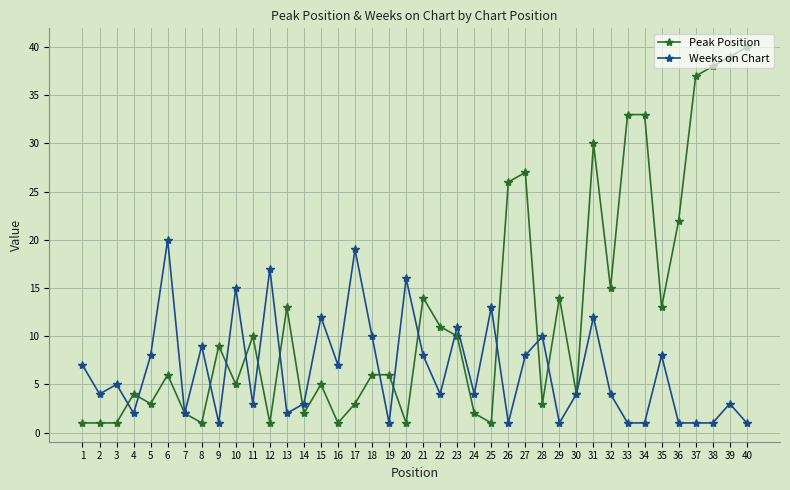

What is the average value of the Peak Position series?

12